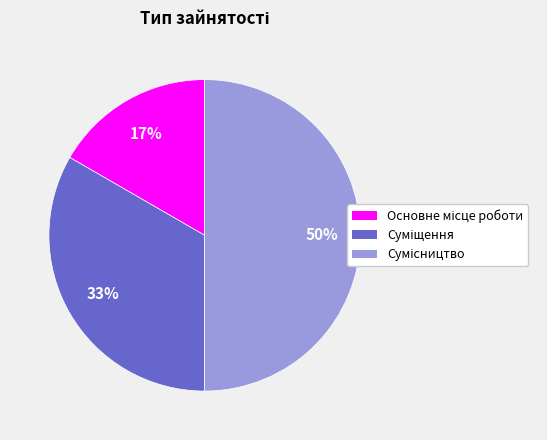

How many segments does this pie chart have?

3